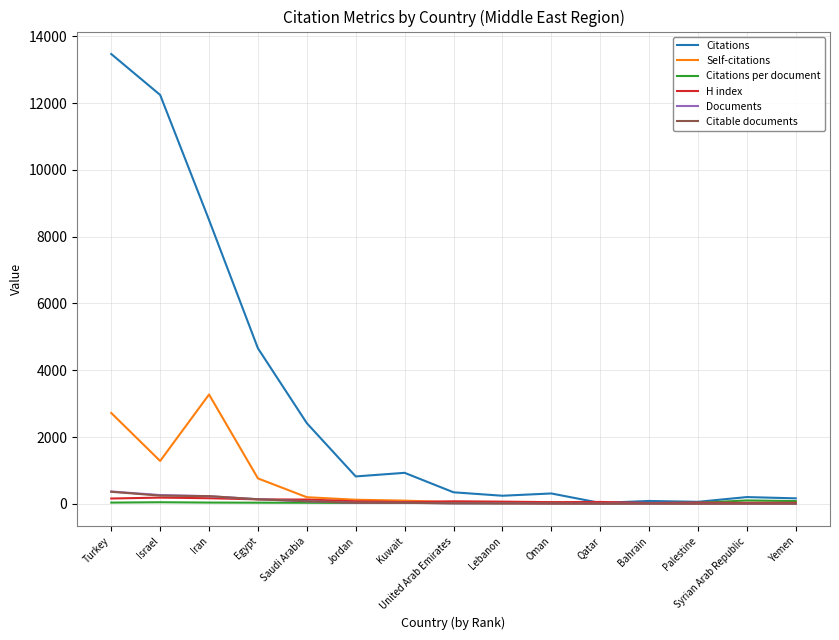

What is the sum of all Self-citations values?

8600.0